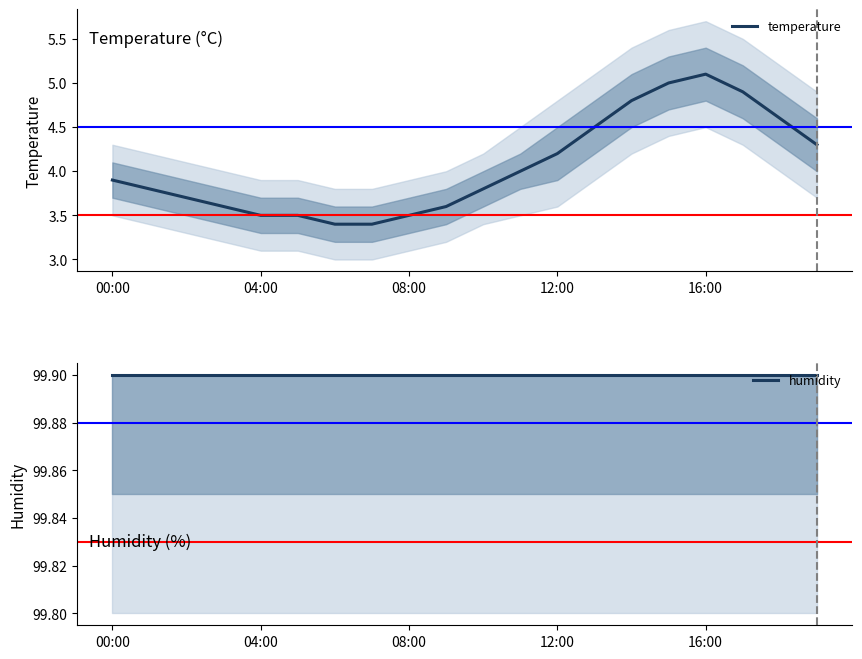

What is the sum of all humidity values?

1998.0